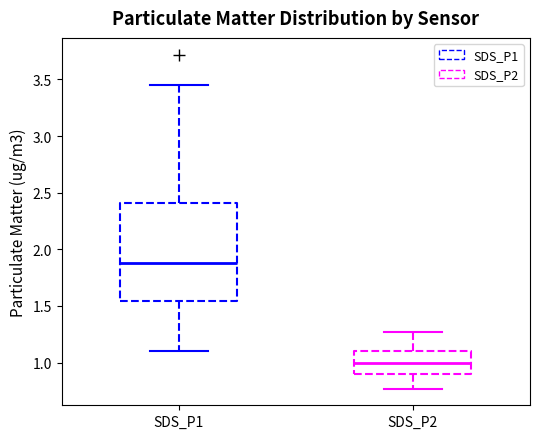

Reading left to right, read every box against the y-axis: the position of its median line, the range the box covers, and the ends of its whiskers. The values are not printed on the chart, so give them approximately, as read against the axis.

SDS_P1: median 1.90, box 1.55 to 2.40, whiskers 1.10 to 3.45
SDS_P2: median 1.00, box 0.90 to 1.10, whiskers 0.75 to 1.25